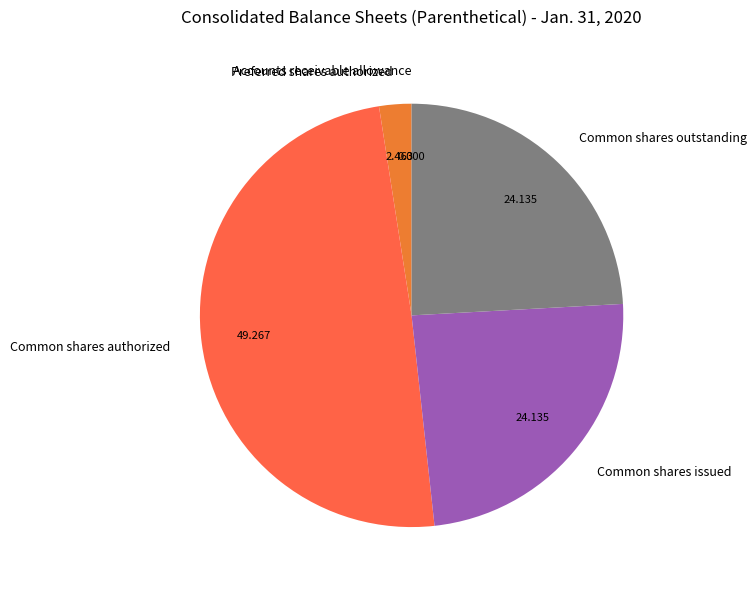

Is the sum of Preferred shares authorized and Common shares outstanding greater than half?

No